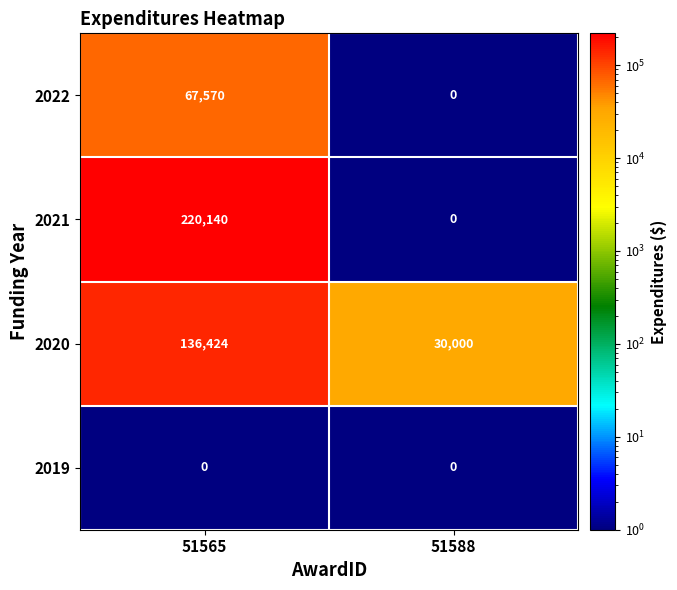

How many data points in 2020 are less than 136424?

1